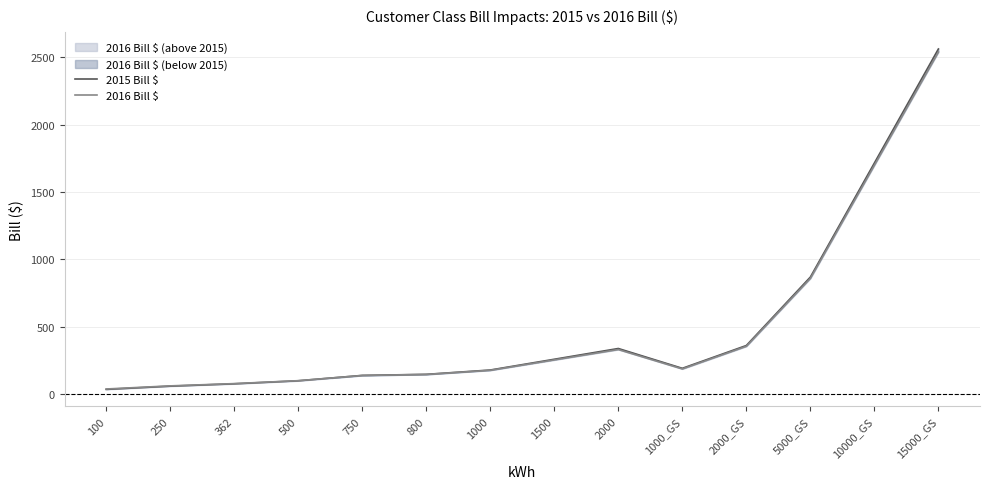

What is the maximum value for 2016 Bill $?

2537.8